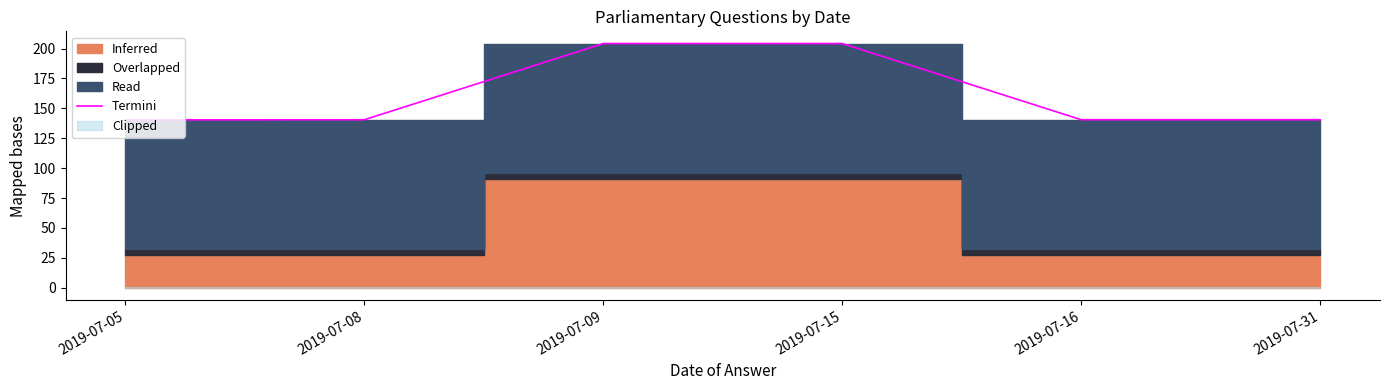

True or false: the data shows 140.4 at 2019-07-05.

True